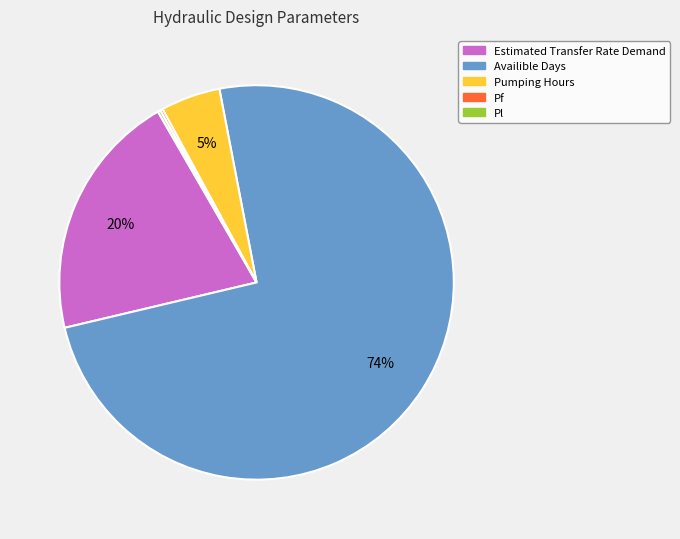

What percentage is the Estimated Transfer Rate Demand slice, to the nearest percent?

20%